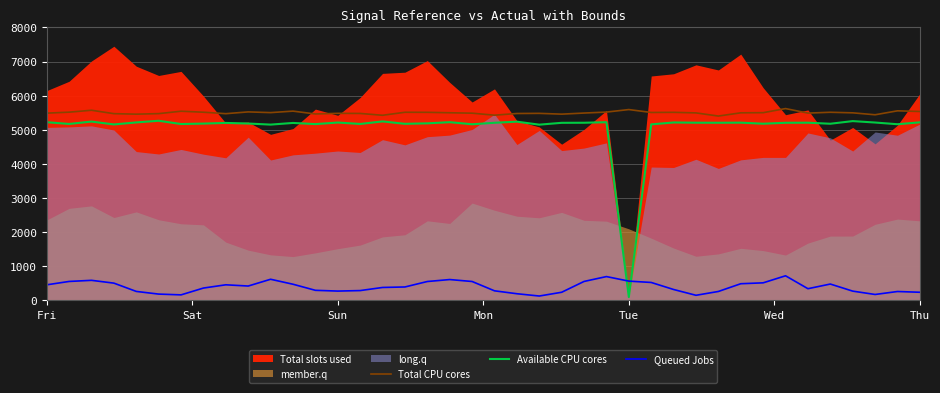

True or false: Total CPU cores and Queued Jobs cross at least once.

False